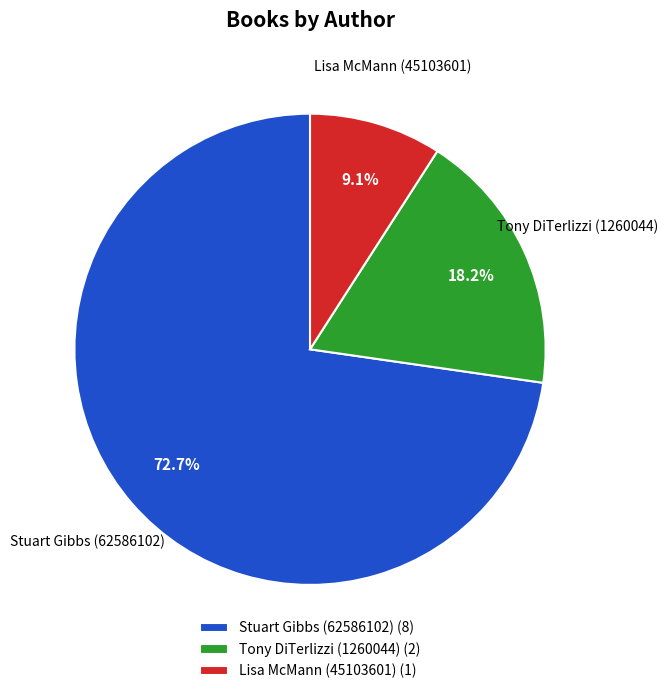

To the nearest percent, what portion does Tony DiTerlizzi (1260044) represent?

18%